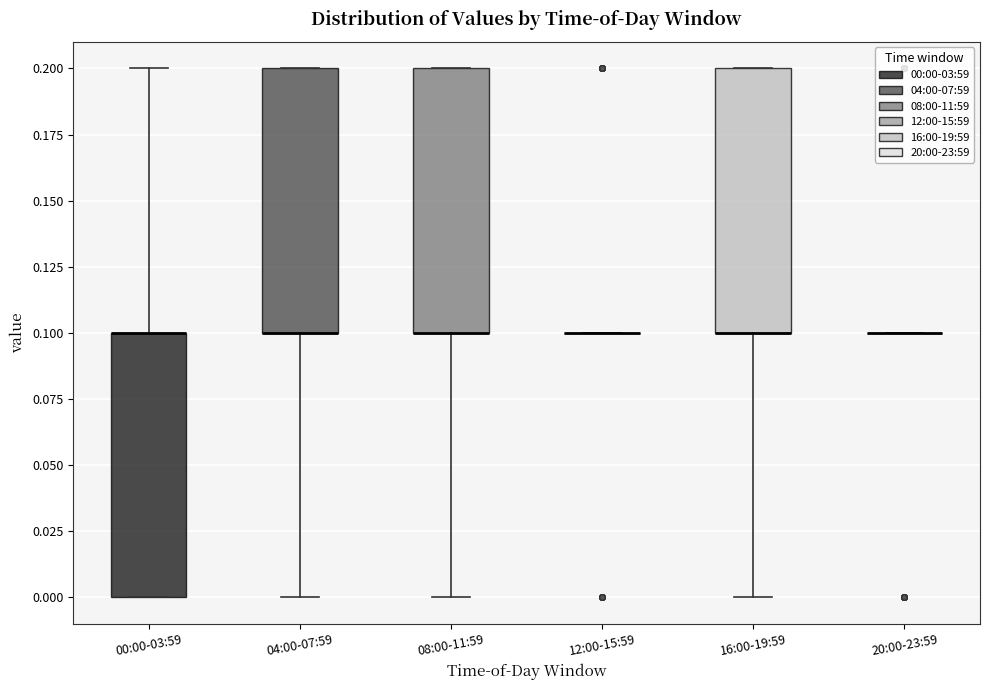

Reading left to right, read every box against the y-axis: the position of its median line, the range the box covers, and the ends of its whiskers. The values are not printed on the chart, so give them approximately, as read against the axis.

00:00-03:59: median 0.1 (drawn on the box's upper edge), box 0.0 to 0.1, whiskers 0.0 to 0.2
04:00-07:59: median 0.1 (drawn on the box's lower edge), box 0.1 to 0.2, whiskers 0.0 to 0.2
08:00-11:59: median 0.1 (drawn on the box's lower edge), box 0.1 to 0.2, whiskers 0.0 to 0.2
12:00-15:59: box collapsed to a line at 0.1, whiskers 0.1 to 0.1
16:00-19:59: median 0.1 (drawn on the box's lower edge), box 0.1 to 0.2, whiskers 0.0 to 0.2
20:00-23:59: box collapsed to a line at 0.1, whiskers 0.1 to 0.1